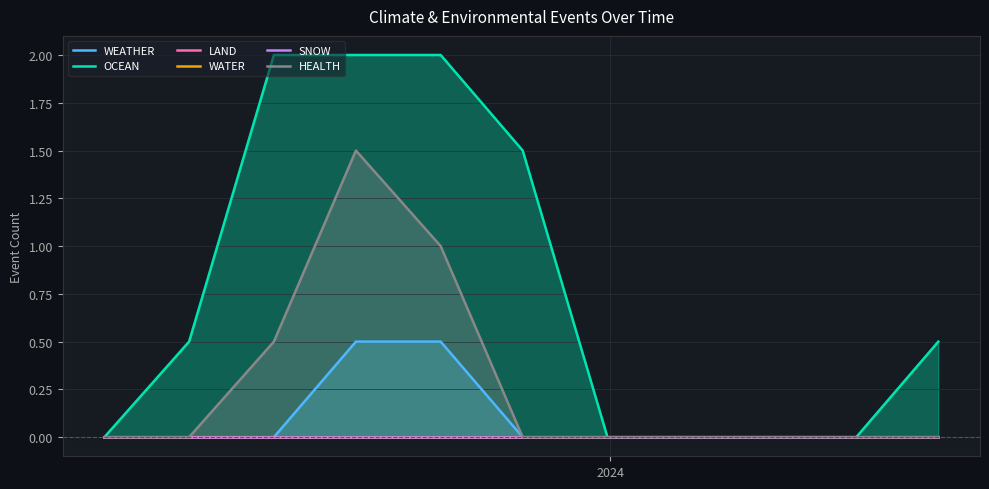

What is the difference between the maximum and minimum values in the OCEAN series?

2.0